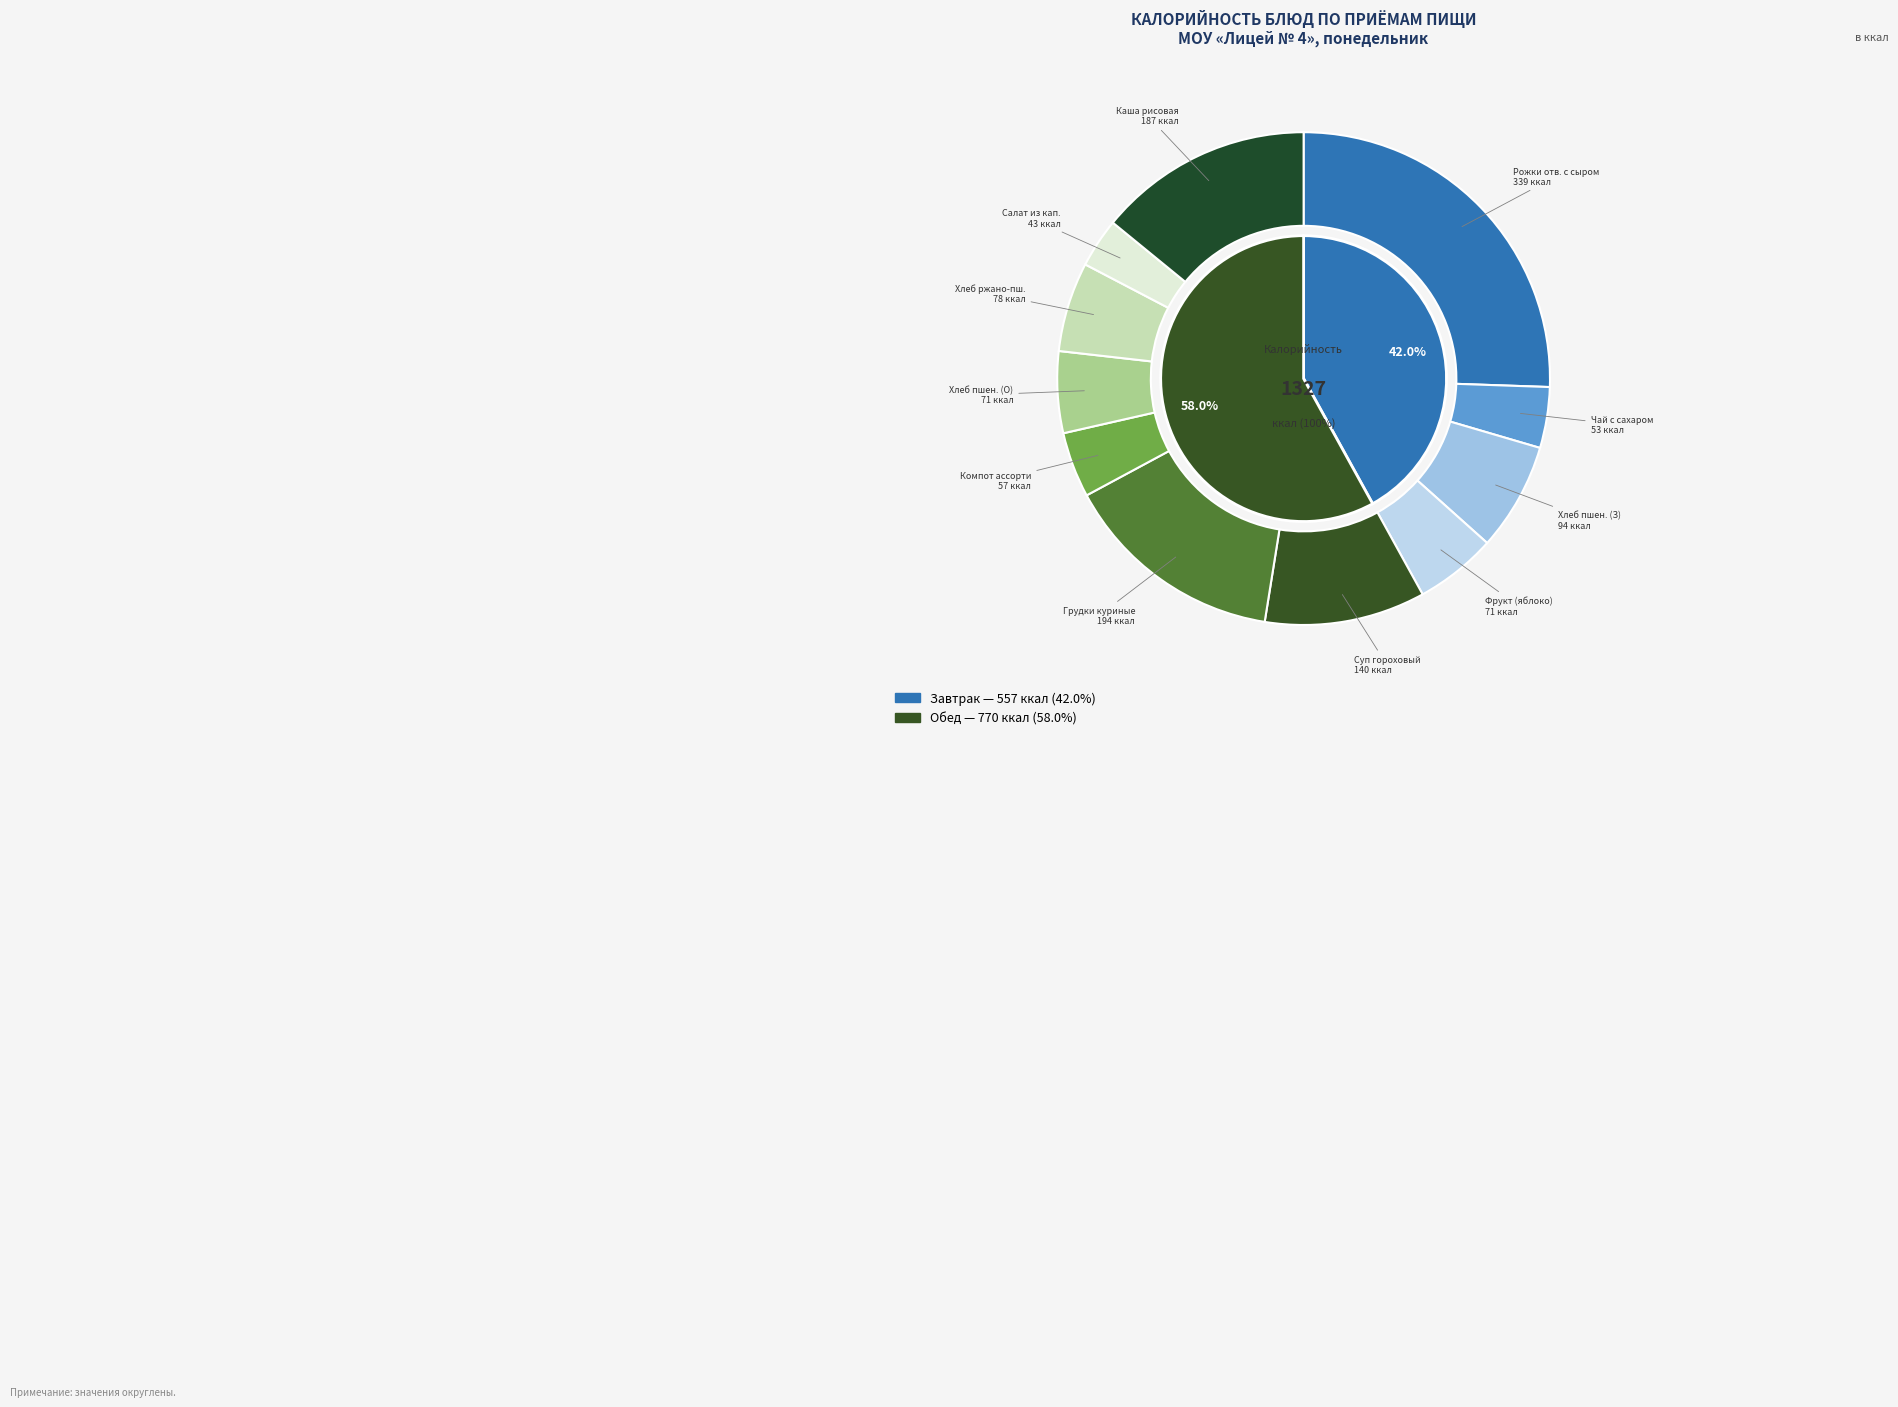

How many segments does this pie chart have?

11